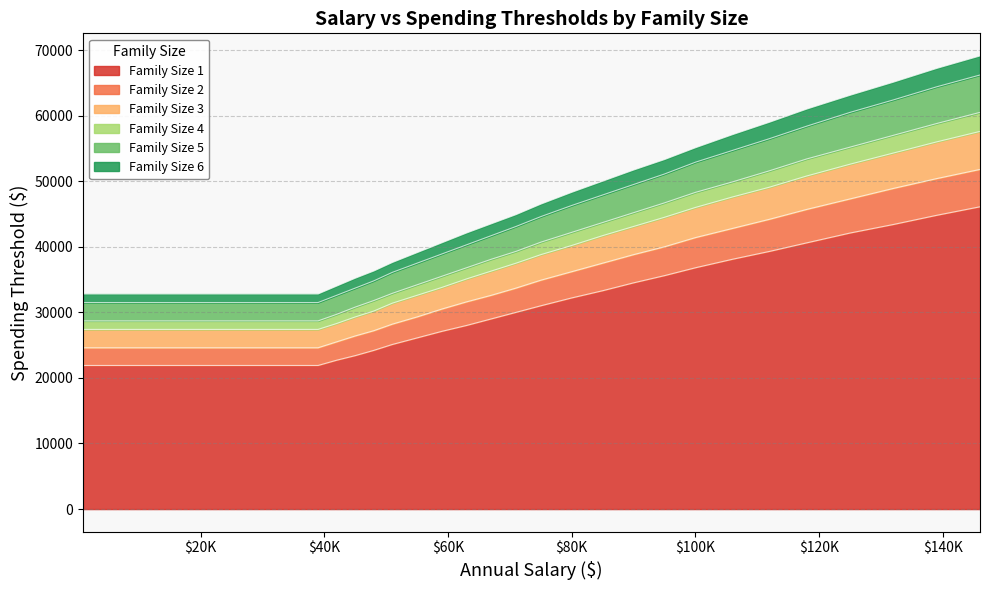

How many data points in Family Size 3 are less than 37500?

14